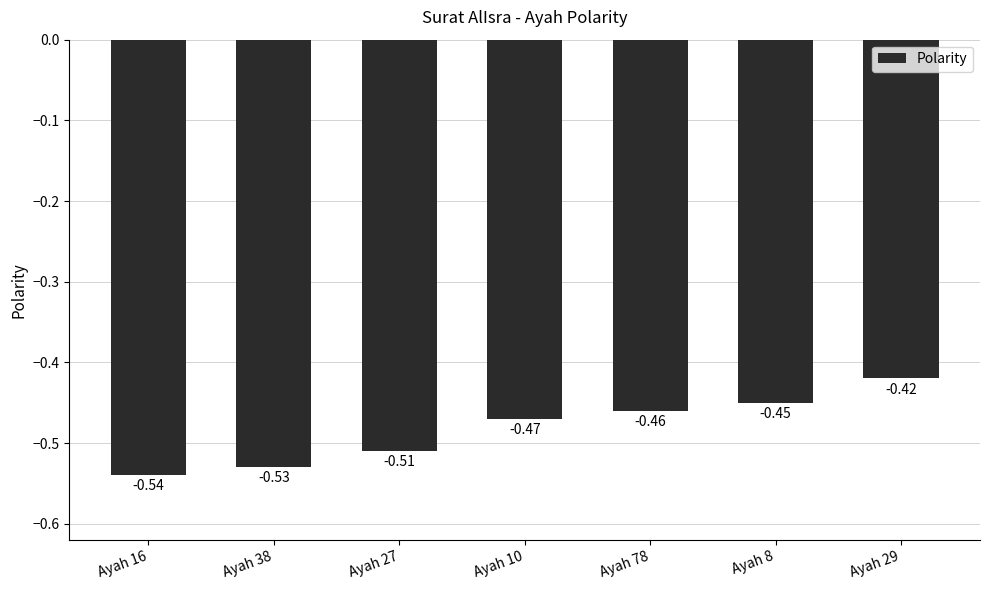

Does the chart contain any negative values?

Yes